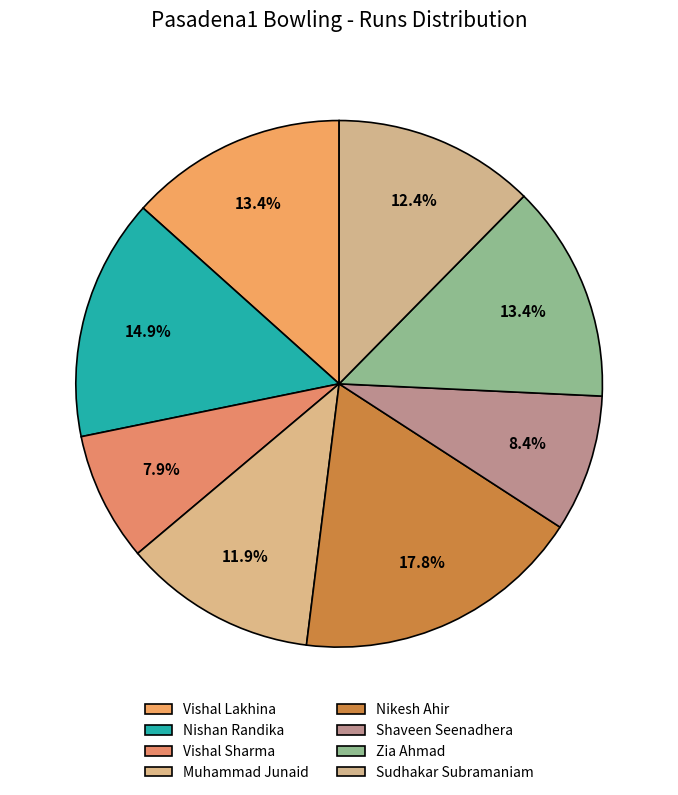

Count the number of slices in the pie.

8